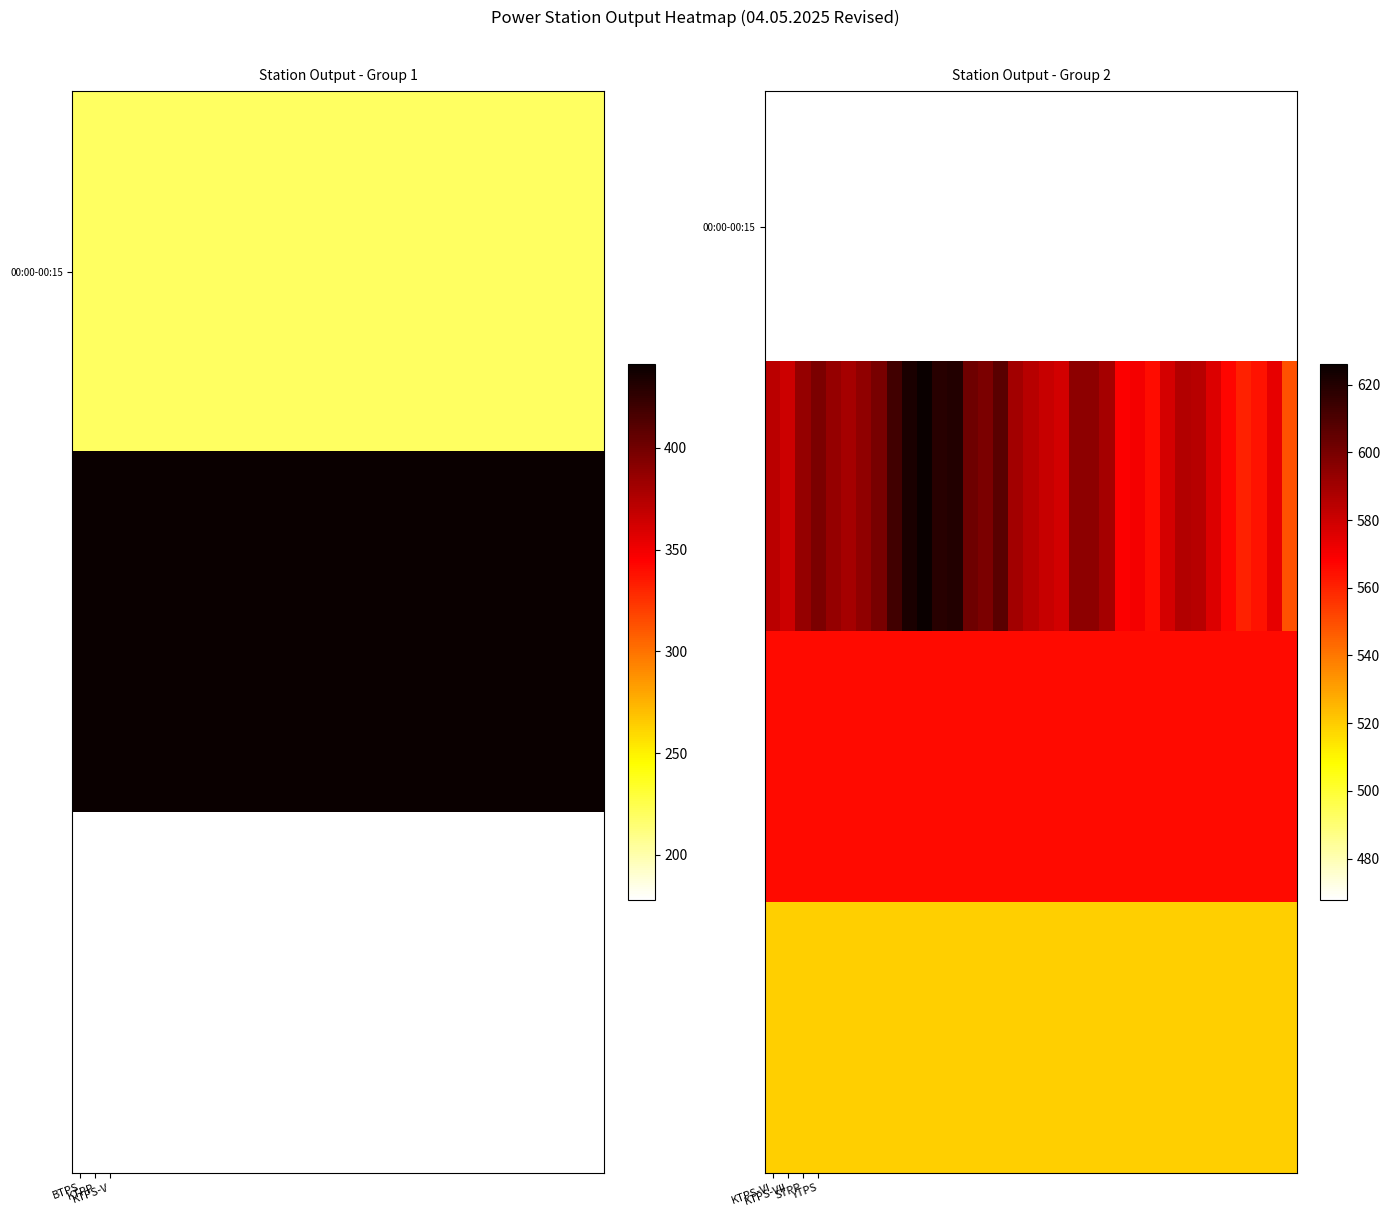

What is the maximum value for 00:00-00:15?

467.8